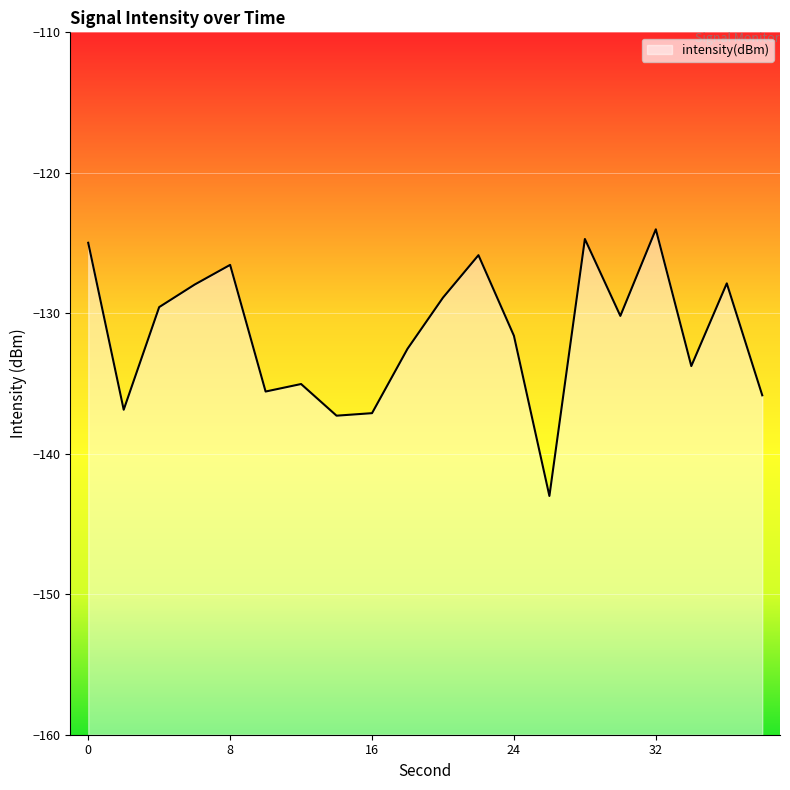

What value does the data have at 30?

-130.2